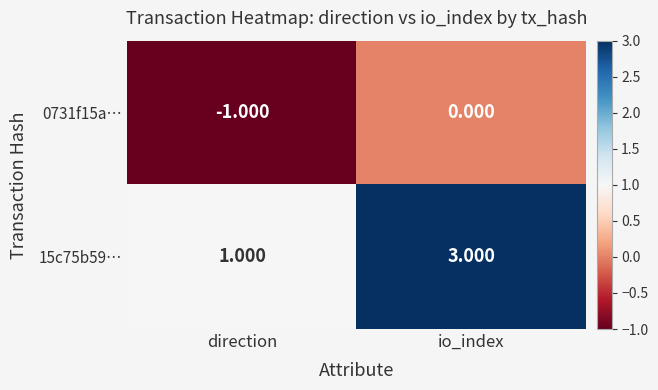

Rank the series by their maximum value, from highest to lowest.

15c75b59…, 0731f15a…